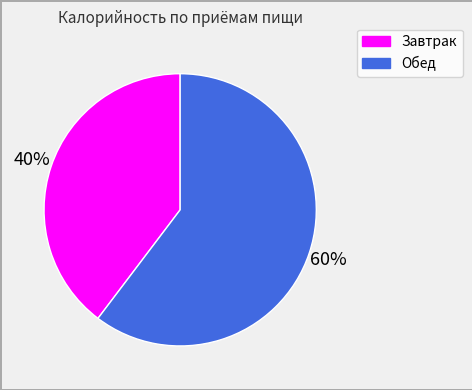

Rank the categories by value from highest to lowest.

Обед, Завтрак